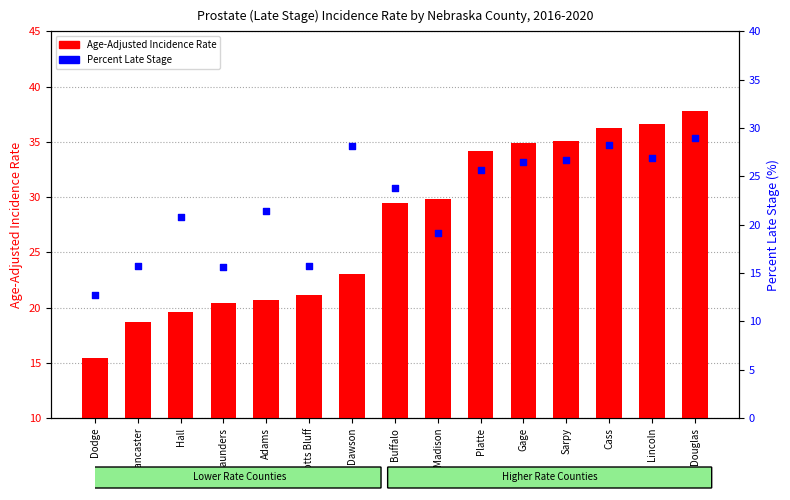

Which series has the largest Y range (max minus min)?

Age-Adjusted Incidence Rate